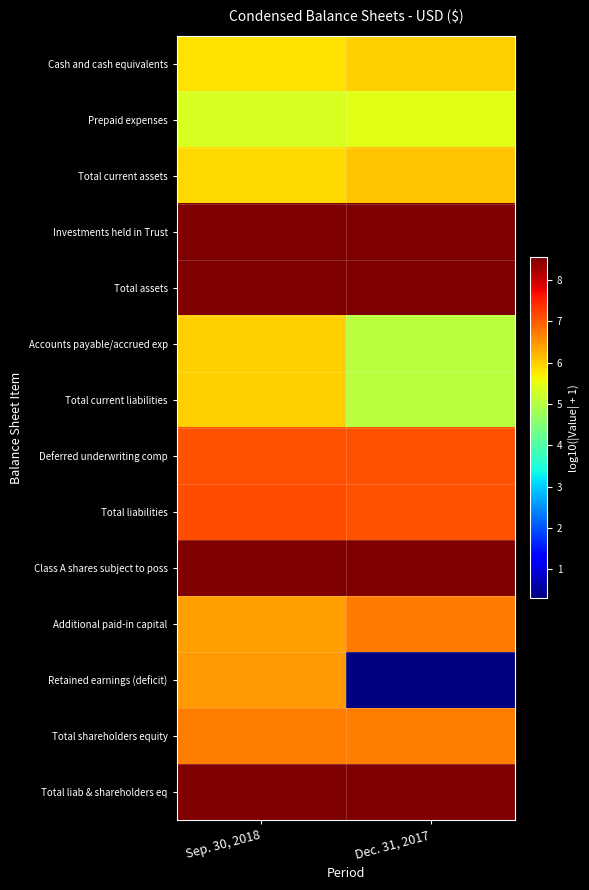

What is the greatest value displayed?

8.5